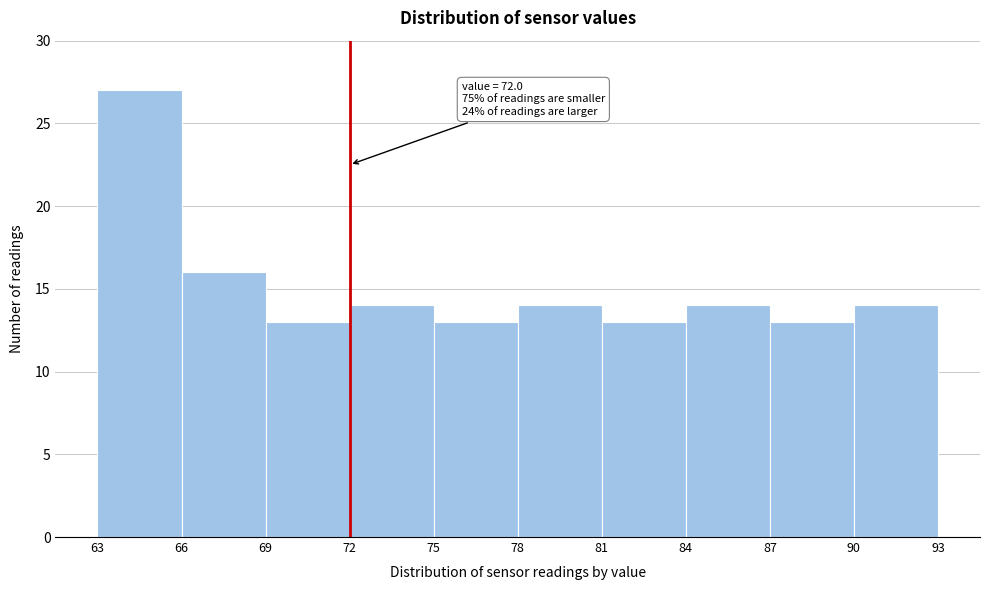

Which range on the x-axis has the tallest bar?

63 to 66